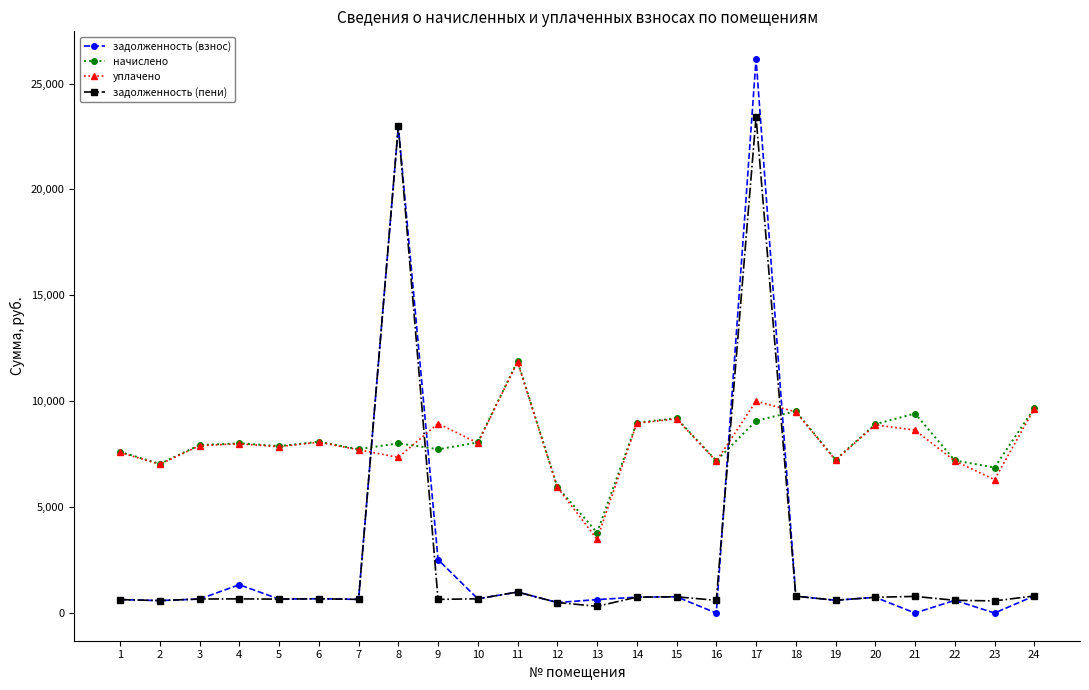

True or false: задолженность (пени) has more than 2 interior local peaks.

True